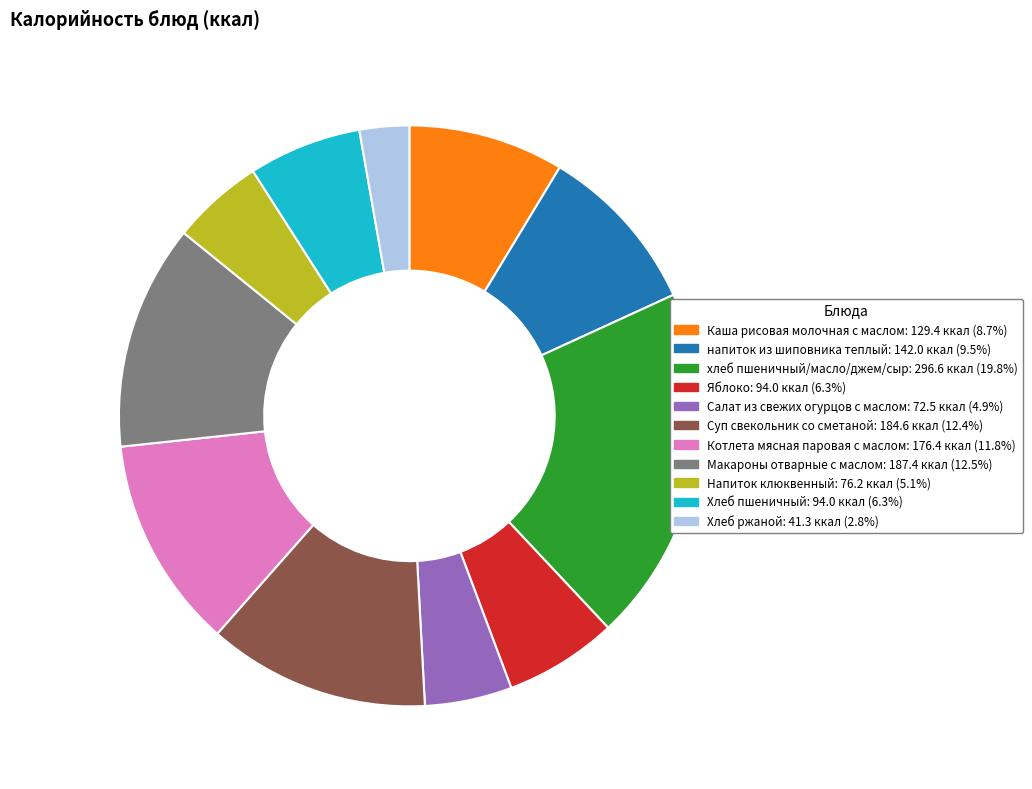

Combined, do Яблоко and Хлеб ржаной account for over 50%?

No